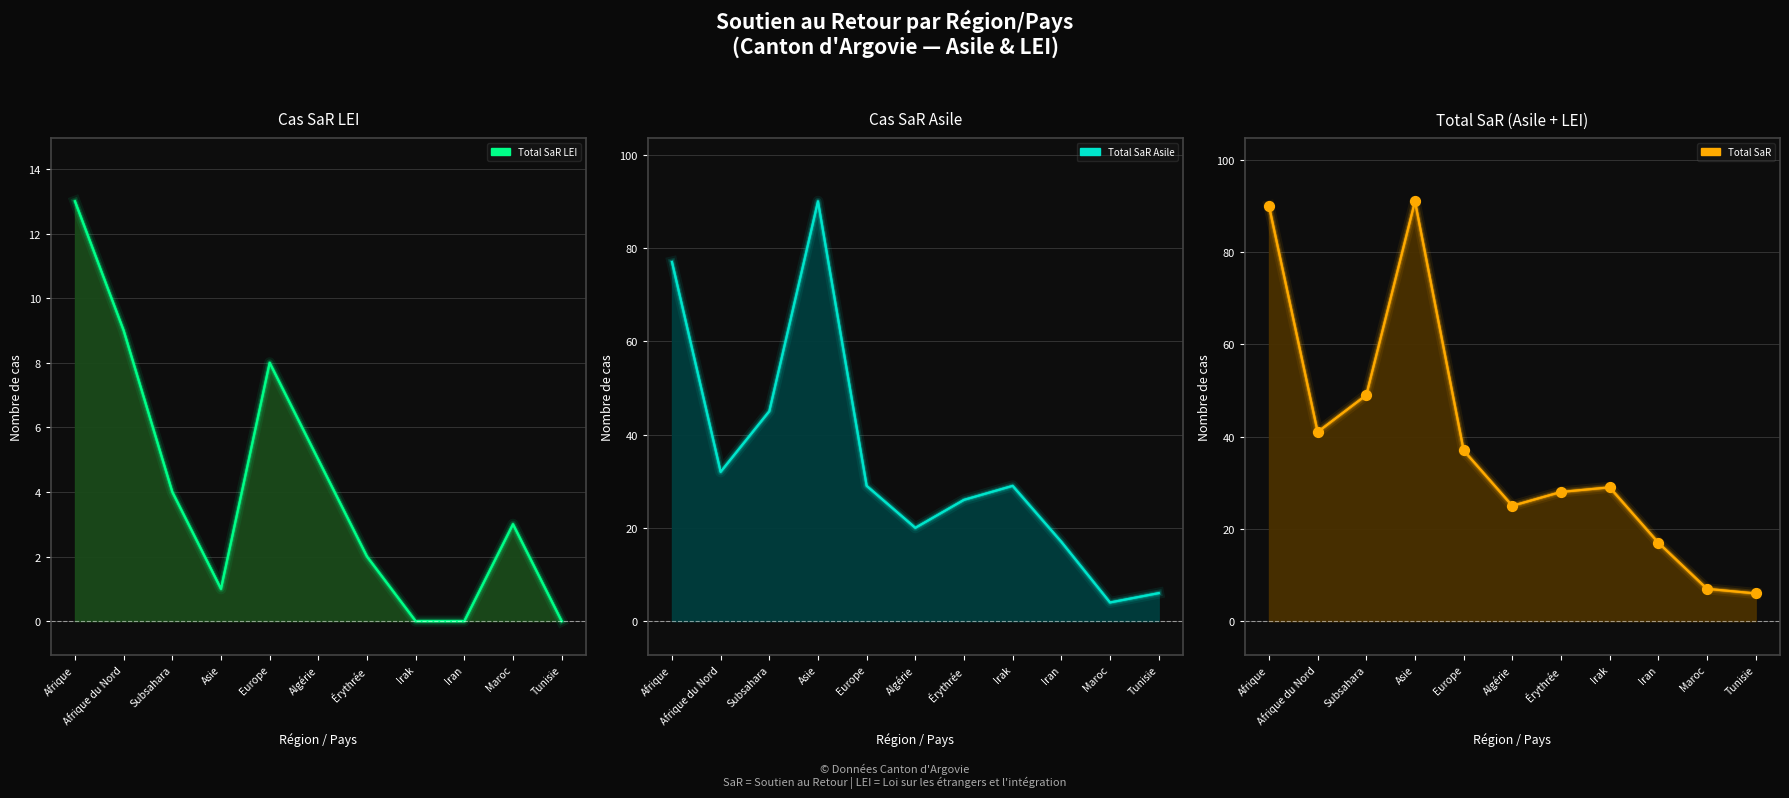

Which series has the largest Y range (max minus min)?

Total SaR Asile